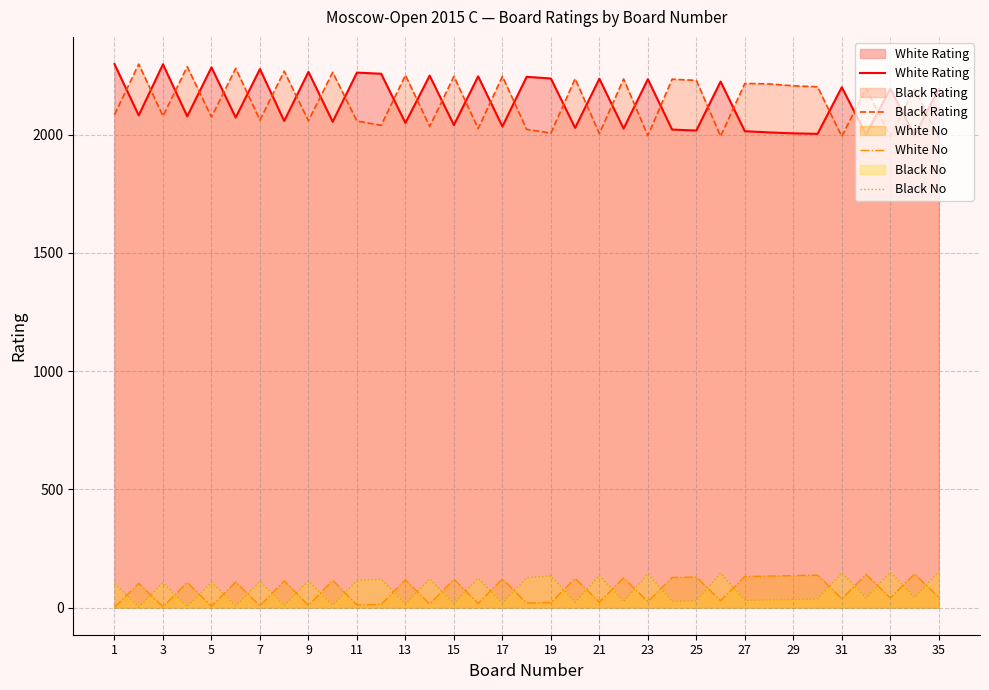

Does the chart have visible grid lines?

Yes